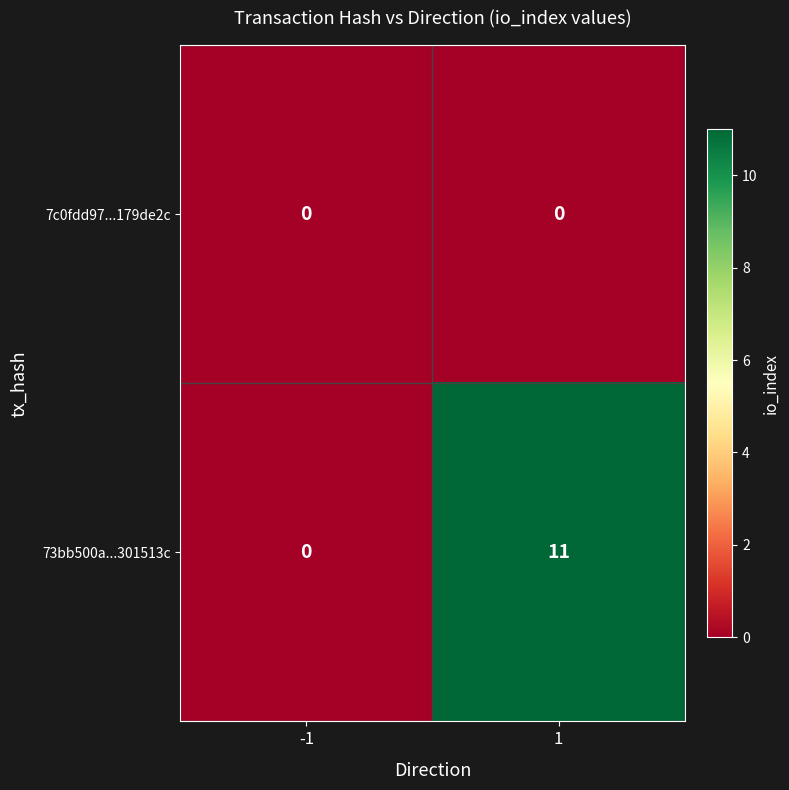

What is the sum of all 73bb500a...301513c values?

11